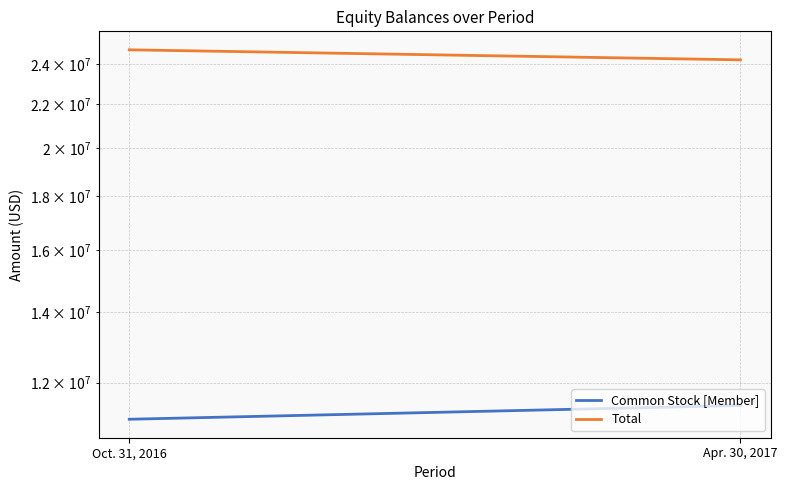

What is the sum of the Total values at Apr. 30, 2017 and Oct. 31, 2016?

48994774